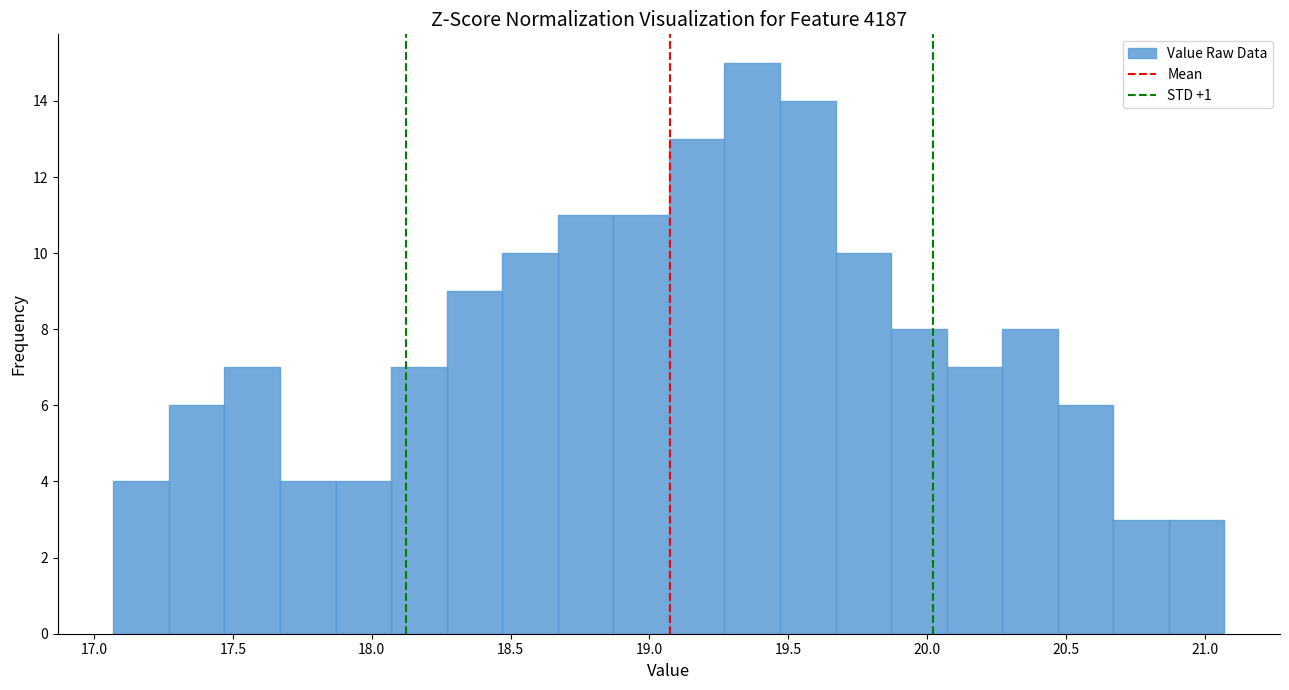

Reading left to right, list every bar in this chart as the range it spans on the x-axis followed by its height. Neither the bar edges nor the heights are printed on the chart, so give them approximately, as read against the axes.

17.07 to 17.27: 4
17.27 to 17.47: 6
17.47 to 17.67: 7
17.67 to 17.87: 4
17.87 to 18.07: 4
18.07 to 18.27: 7
18.27 to 18.47: 9
18.47 to 18.67: 10
18.67 to 18.87: 11
18.87 to 19.07: 11
19.07 to 19.27: 13
19.27 to 19.47: 15
19.47 to 19.67: 14
19.67 to 19.87: 10
19.87 to 20.07: 8
20.07 to 20.27: 7
20.27 to 20.47: 8
20.47 to 20.67: 6
20.67 to 20.87: 3
20.87 to 21.07: 3